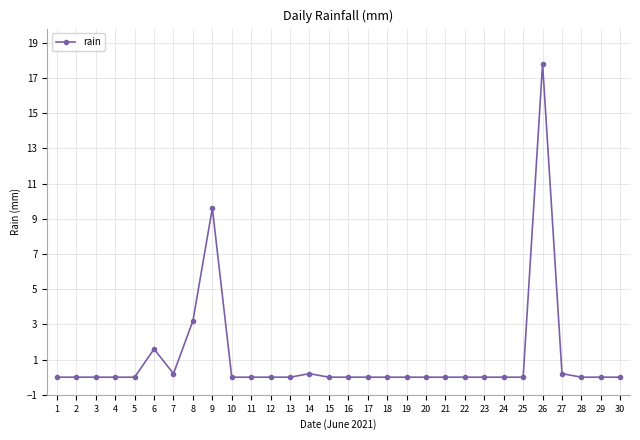

Which category has the highest value across all series?

26